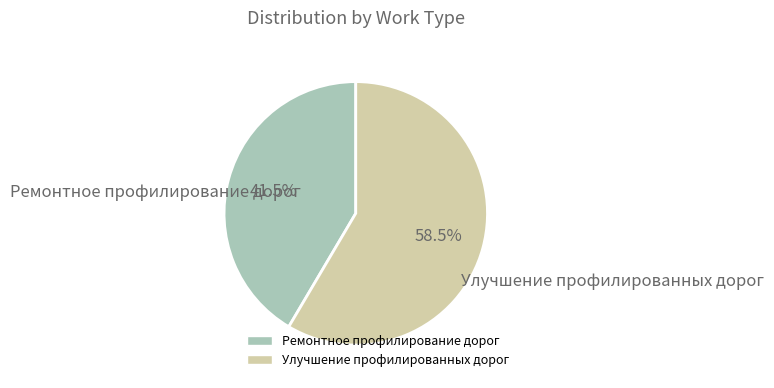

How many segments does this pie chart have?

2